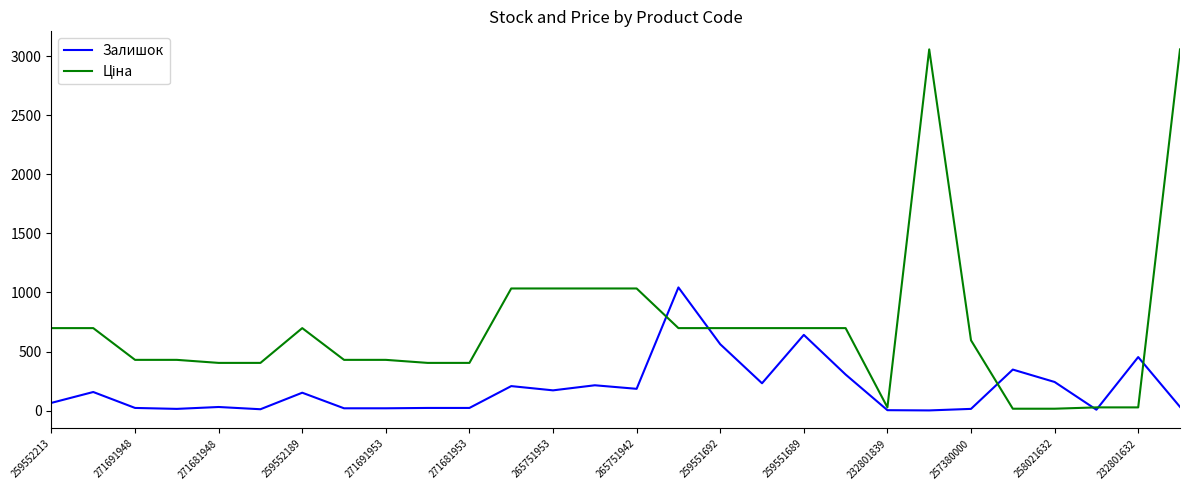

How many distinct data groups are displayed?

2